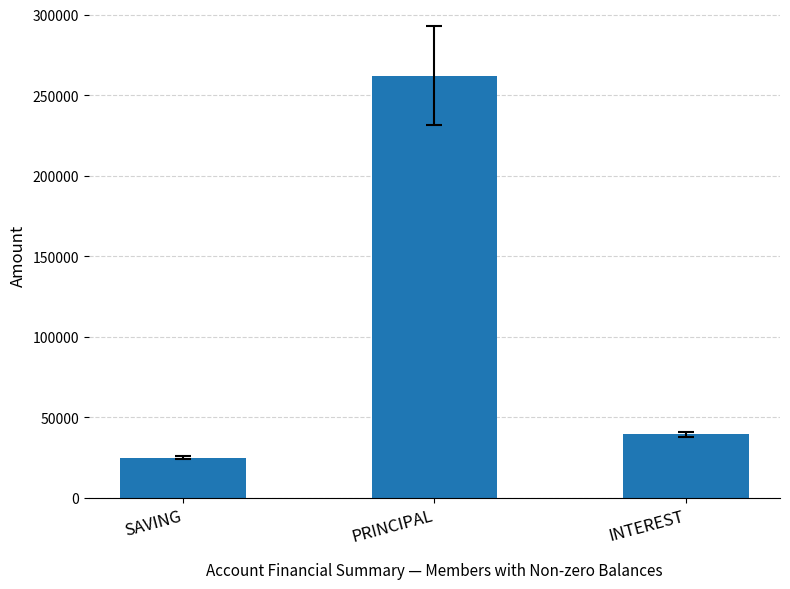

What is the change in value from SAVING to INTEREST?

+14400